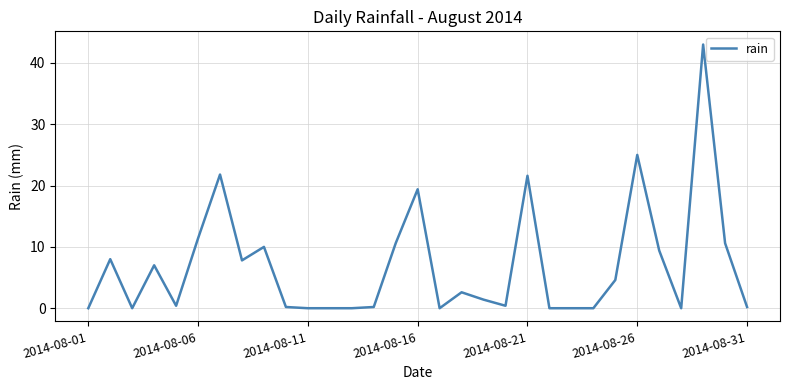

What is the maximum value shown in the chart?

43.0